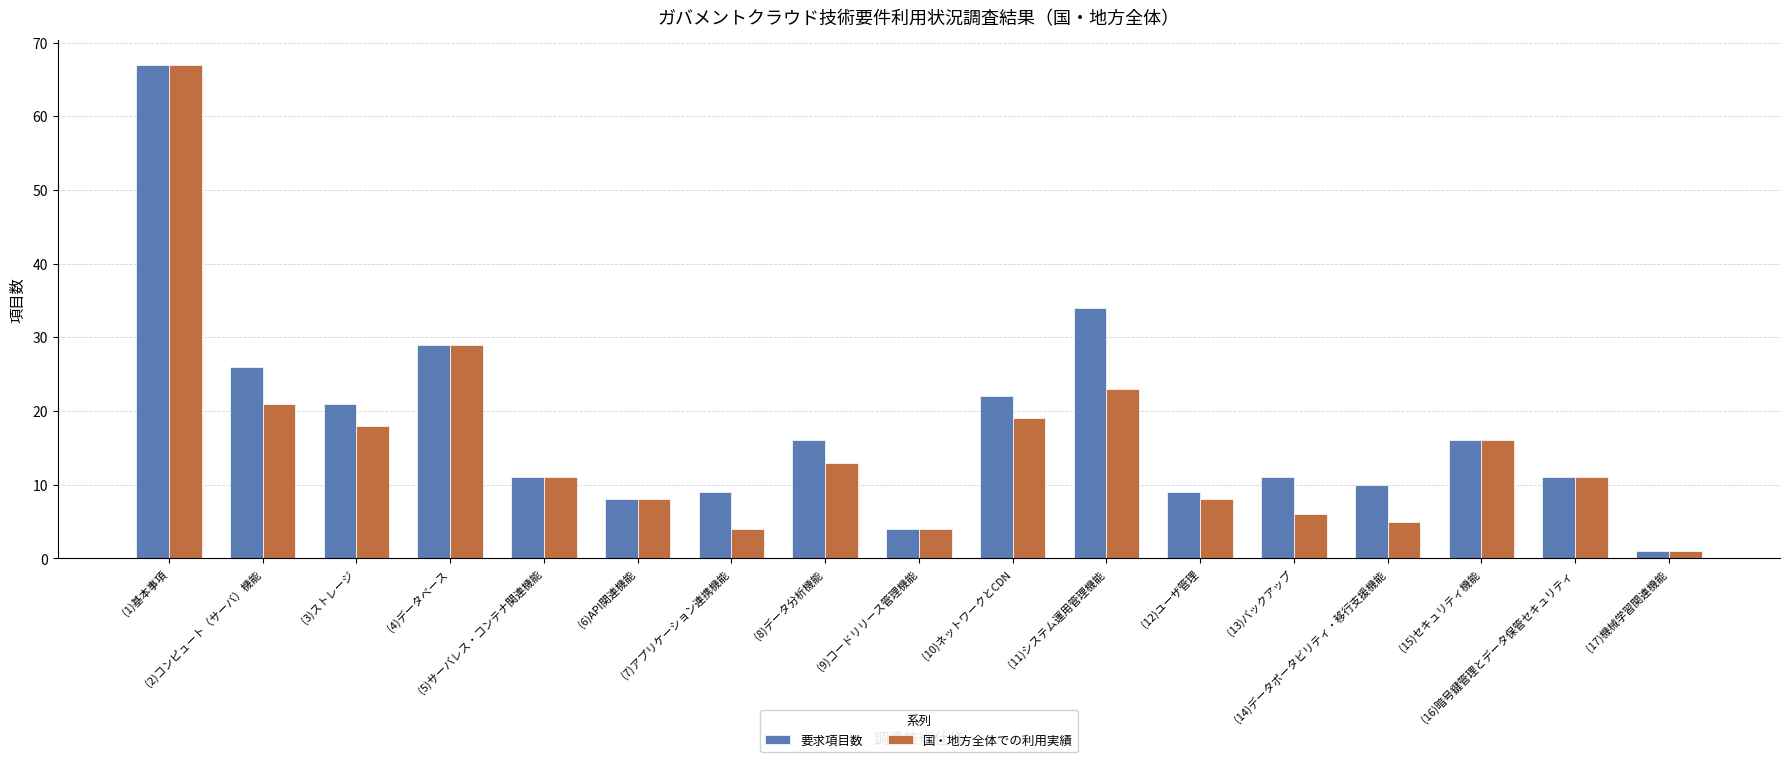

What is the average value of the 国・地方全体での利用実績 series?

16